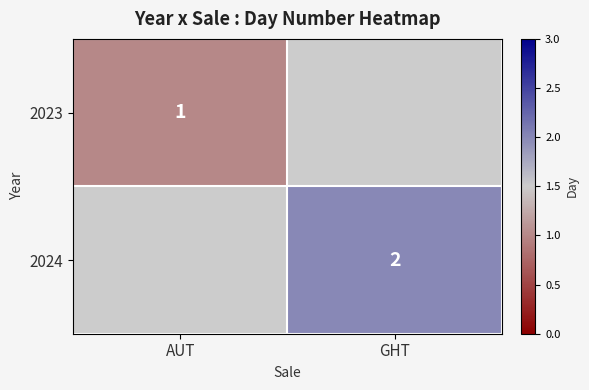

The 2024 series shows 3.5 at GHT. True or false?

False